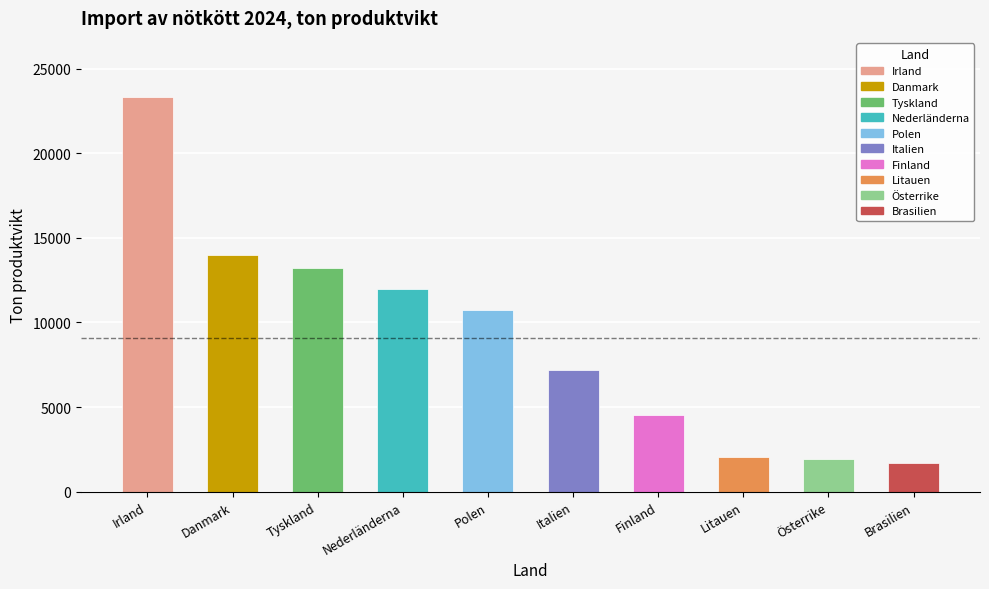

The chart shows a value of 20404 at Danmark. True or false?

False